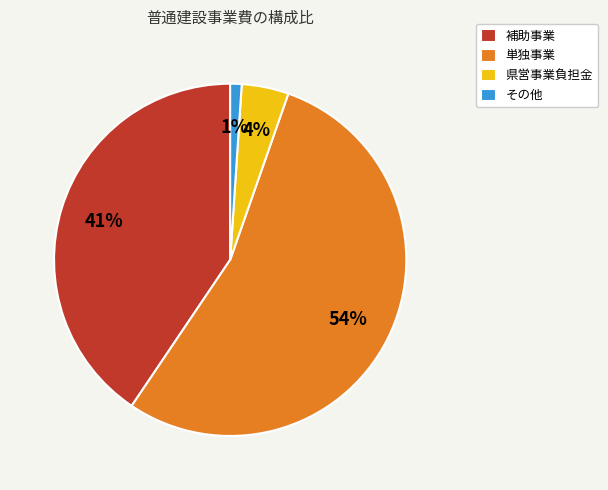

To the nearest percent, what is the difference between the largest and smallest slice percentages?

53%